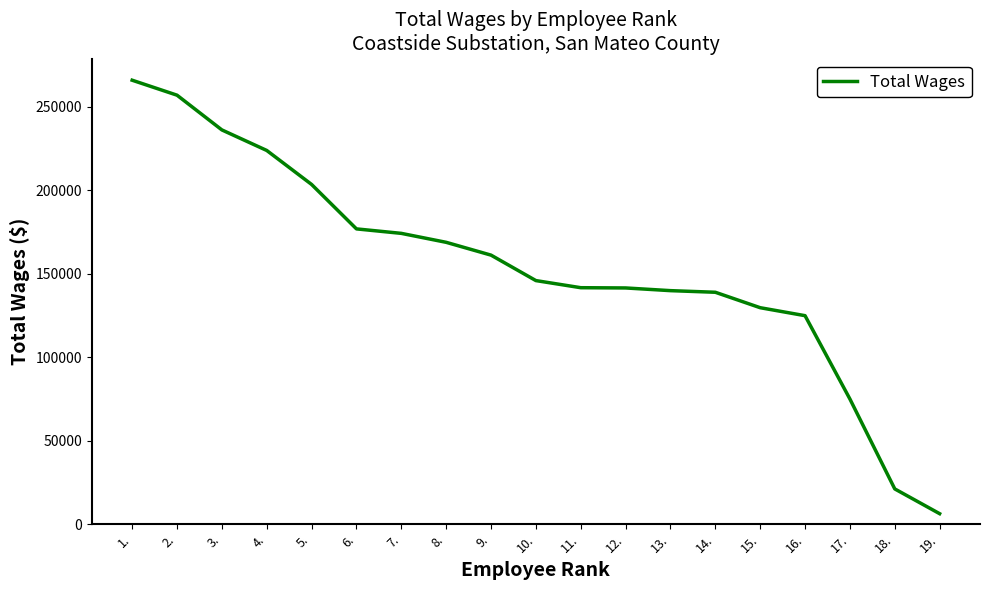

What is the approximate value at 13., to the nearest 100?

140000